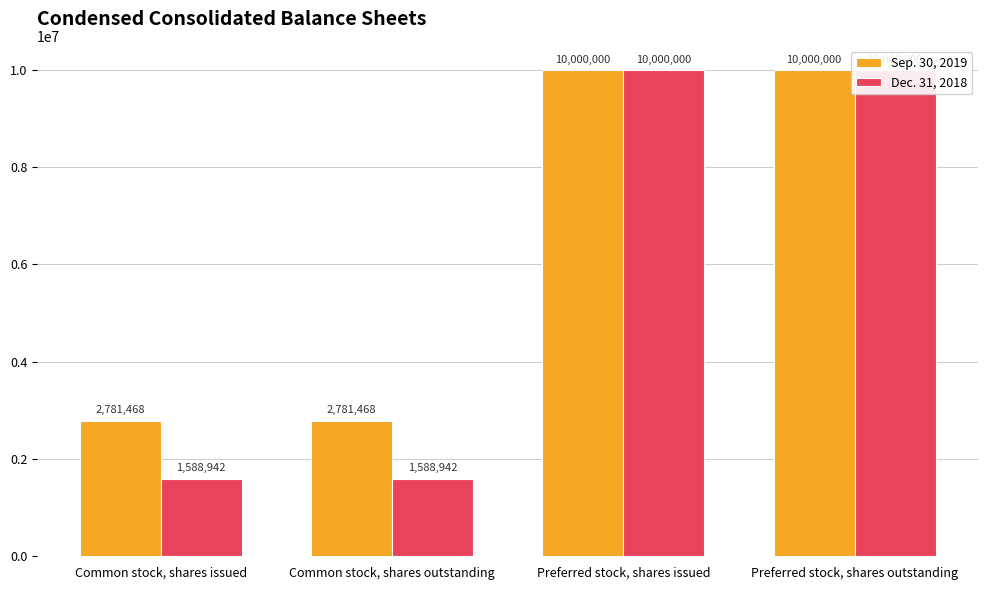

What is the label of the 2nd bar from the right?

Preferred stock, shares issued